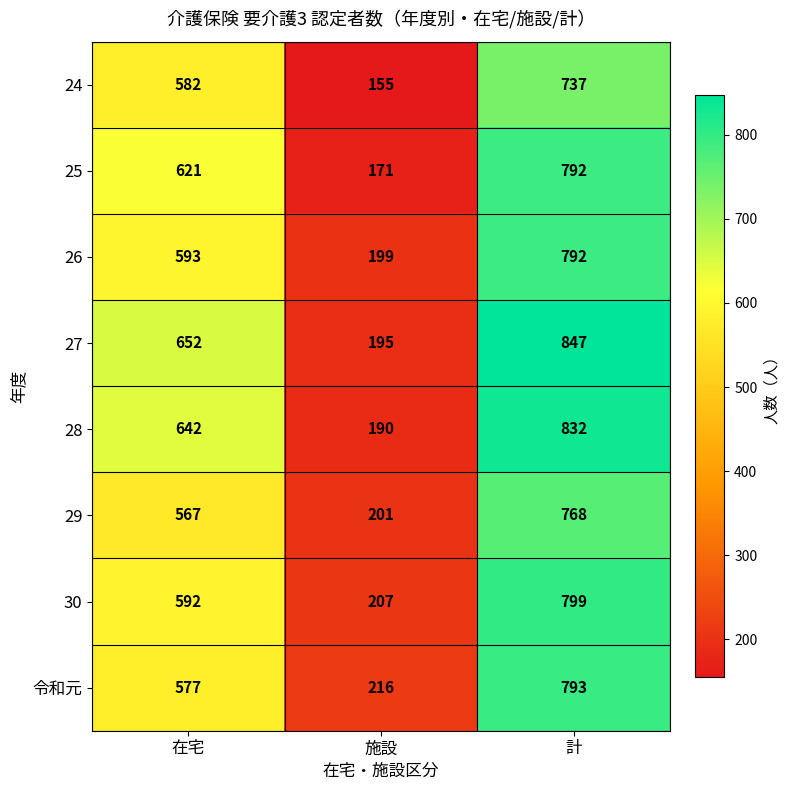

What is the sum of the 令和元 values at 在宅 and 計?

1370